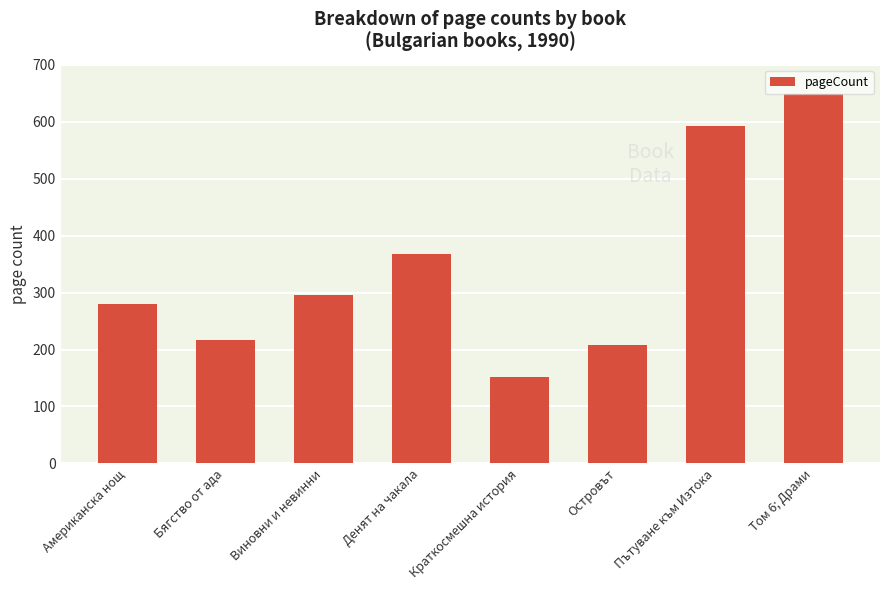

What is the label of the 7th bar from the left?

Пътуване към Изтока